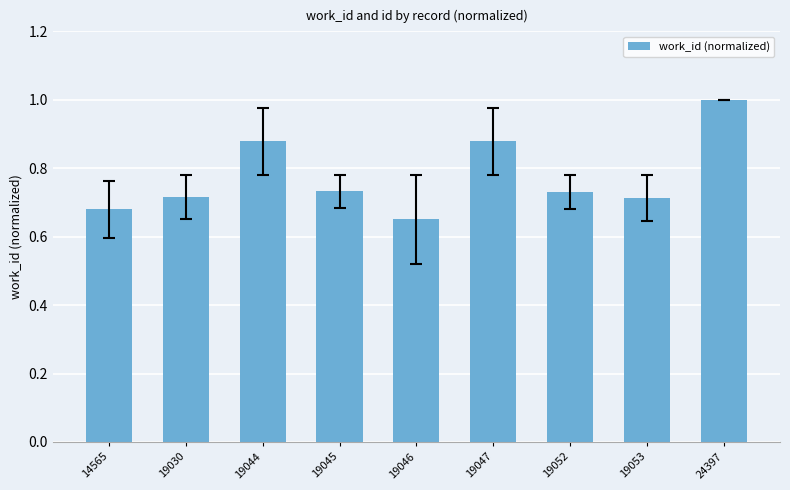

Which has a higher value, 24397 or 19052?

24397